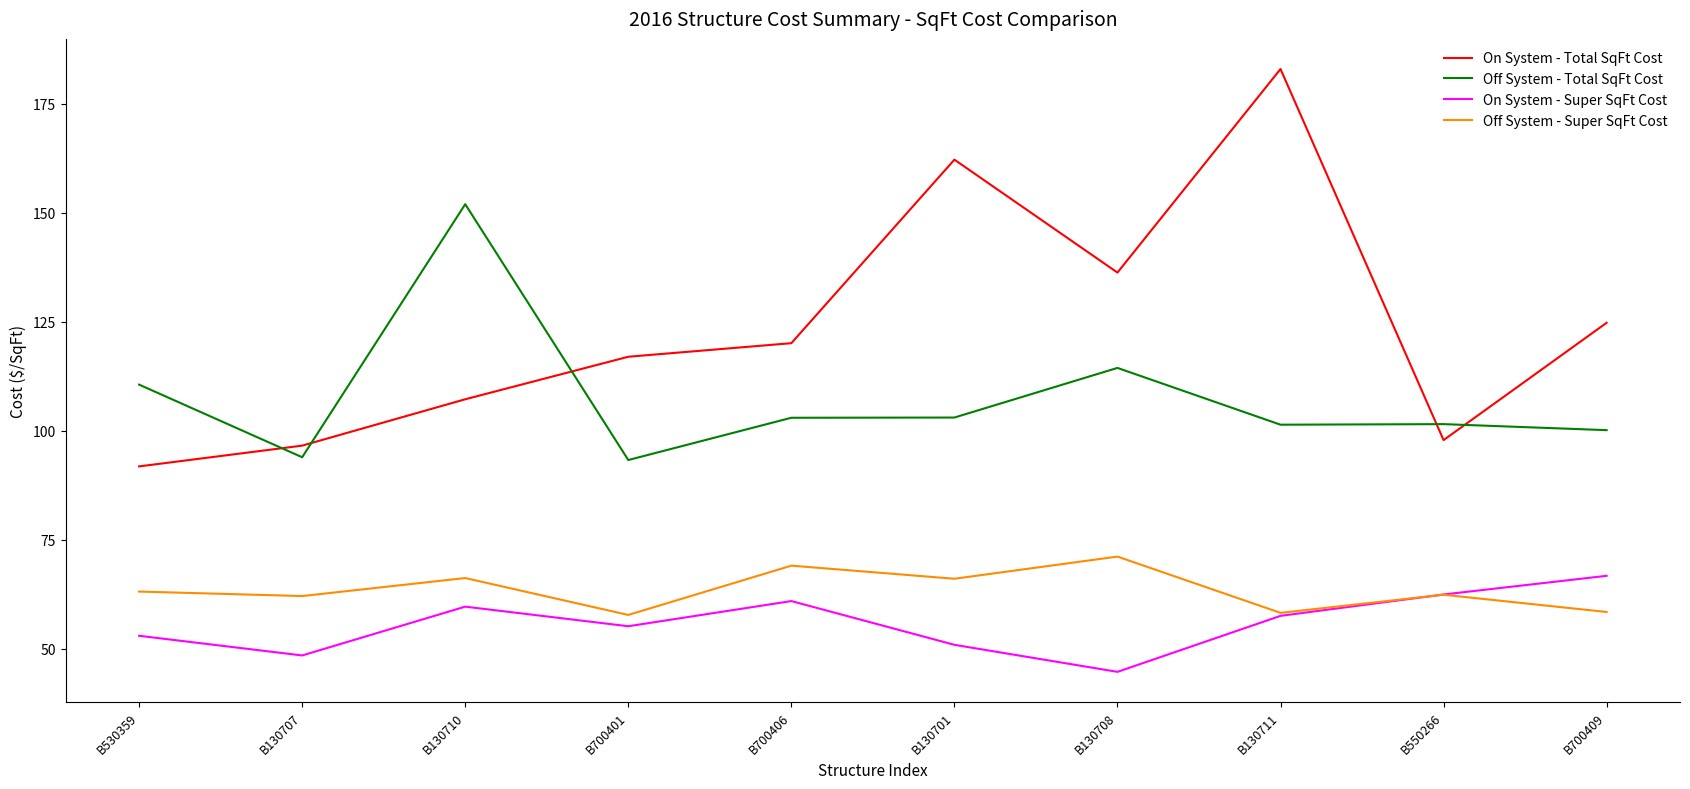

True or false: Off System - Super SqFt Cost and On System - Super SqFt Cost cross at least once.

True